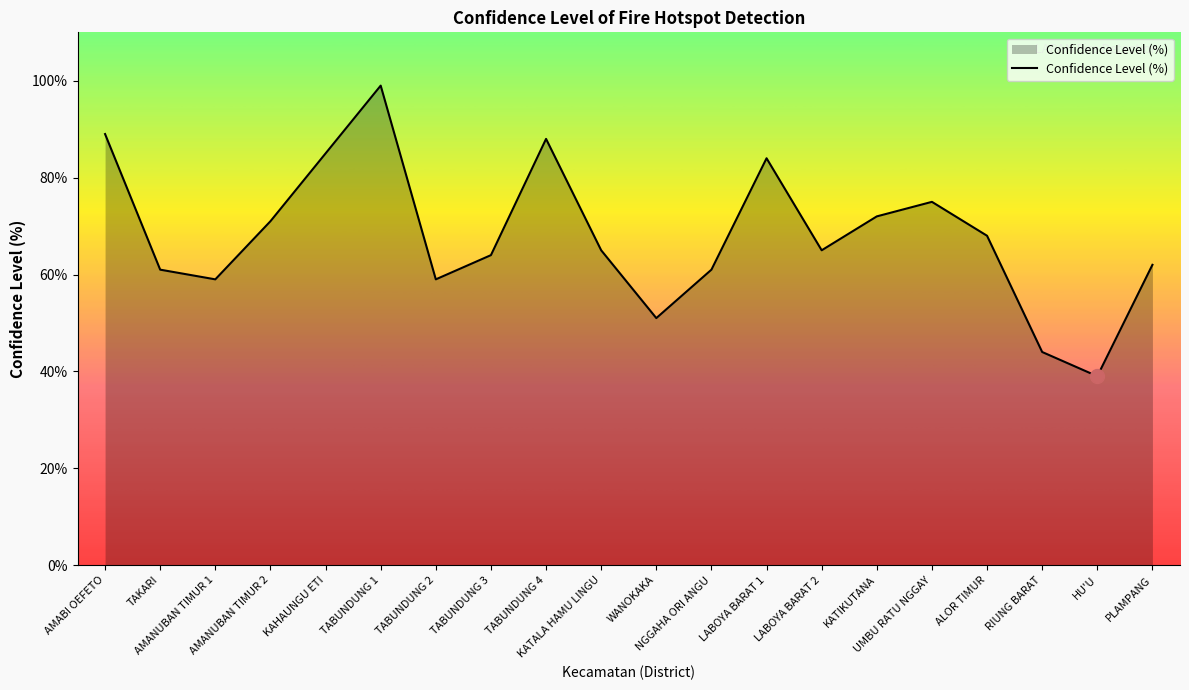

What is the sum of all values?

1361